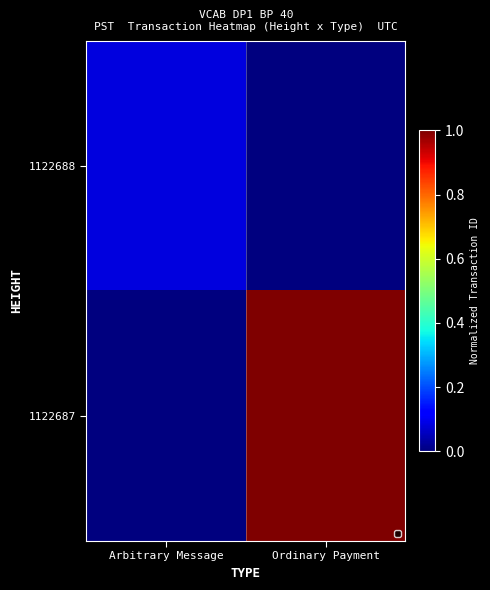

Rank the series by their maximum value, from lowest to highest.

1122688, 1122687